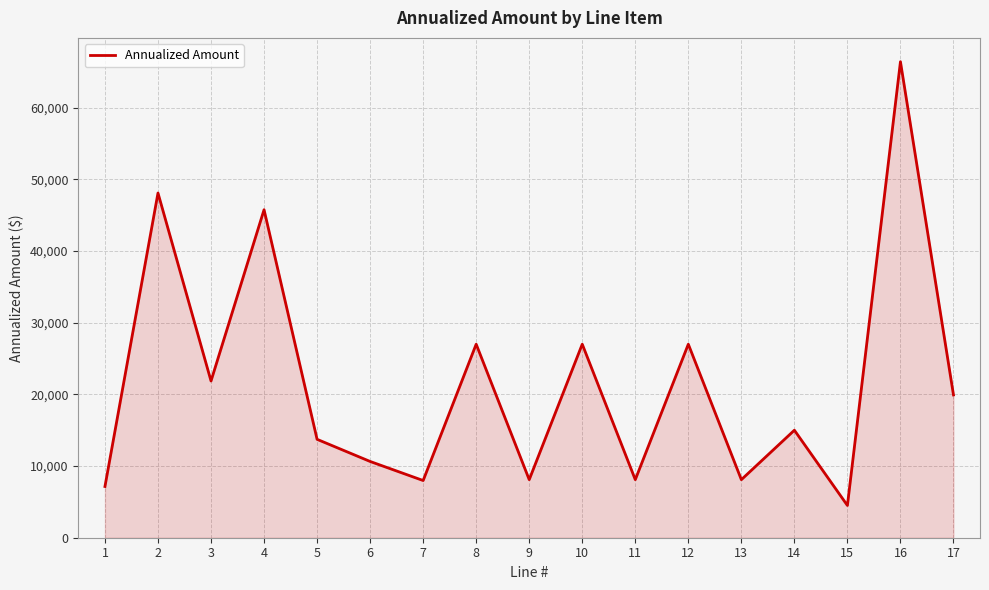

What is the difference between the maximum and minimum values?

61914